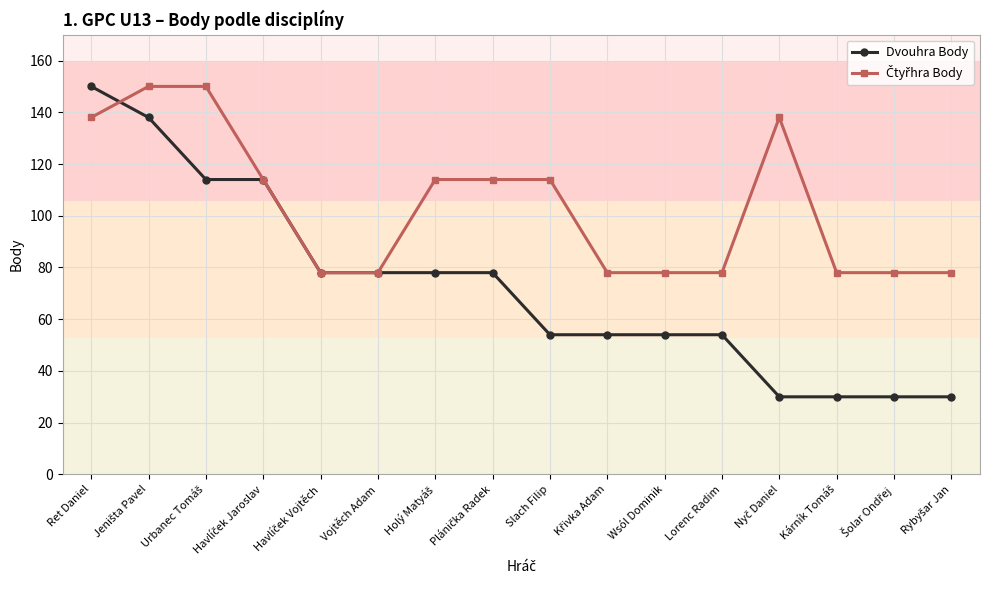

How many lines are shown in the chart?

2